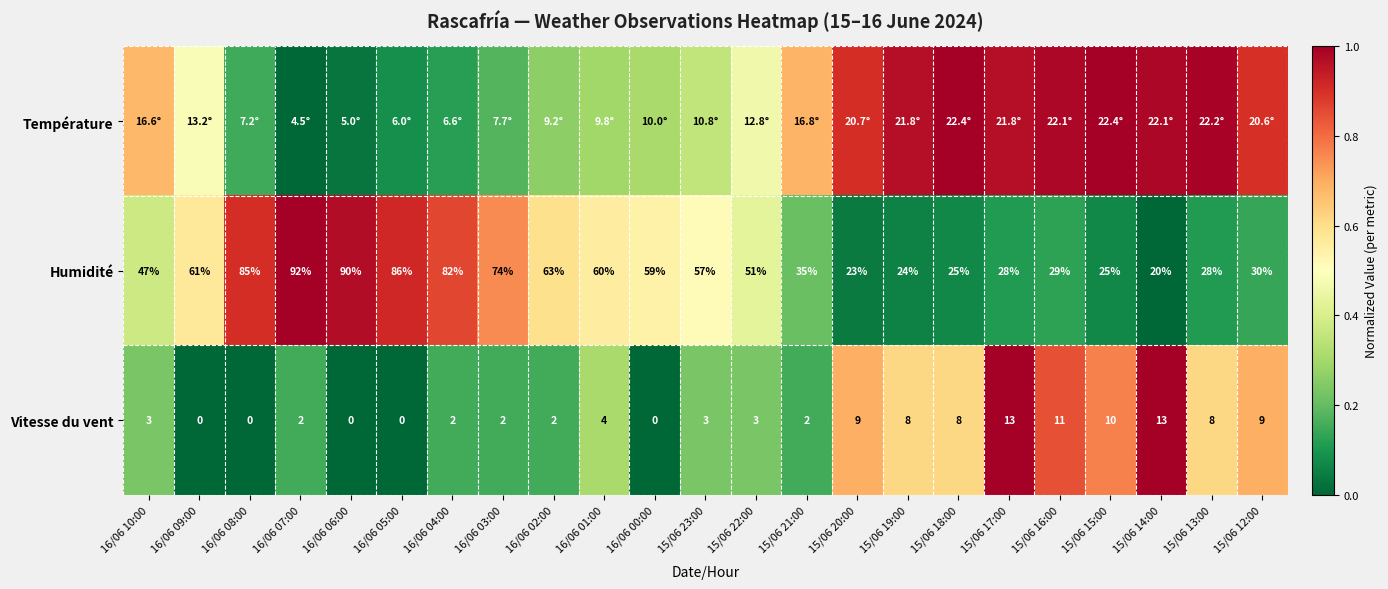

At how many categories does at least one series exceed 0?

23